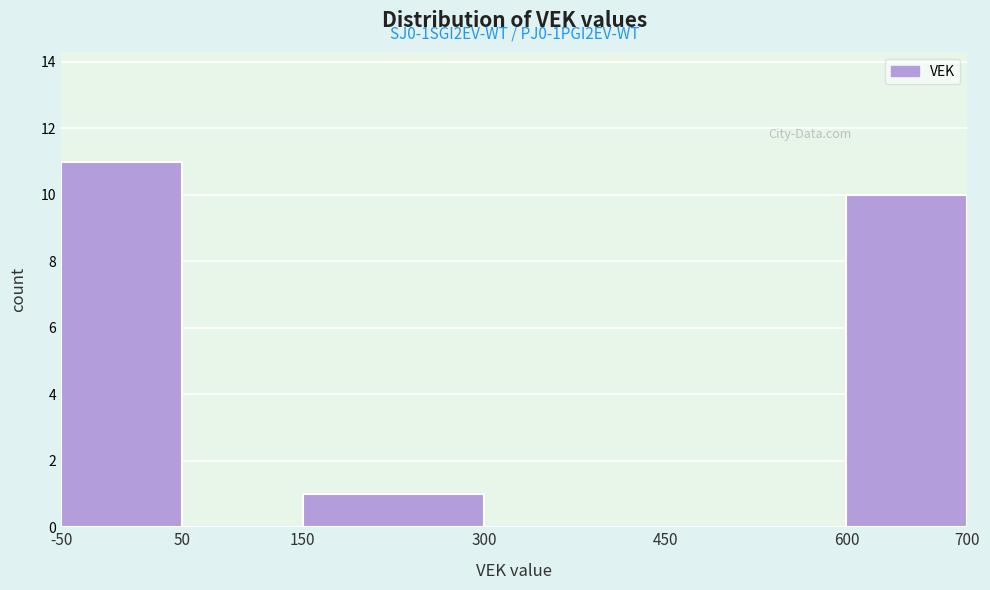

Over which range of the x-axis is the bar tallest?

-50 to 50